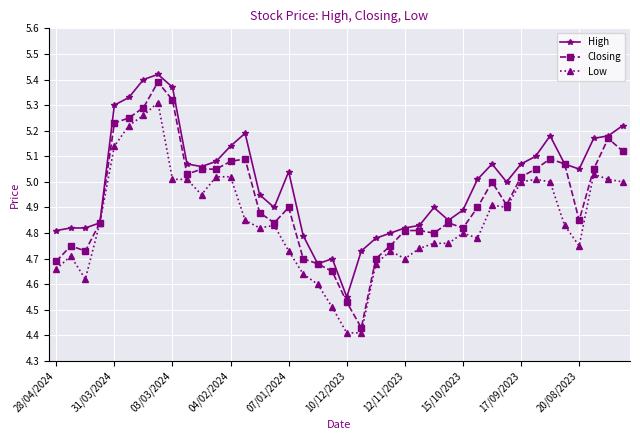

List the series in order of their peak value, lowest first.

Low, Closing, High